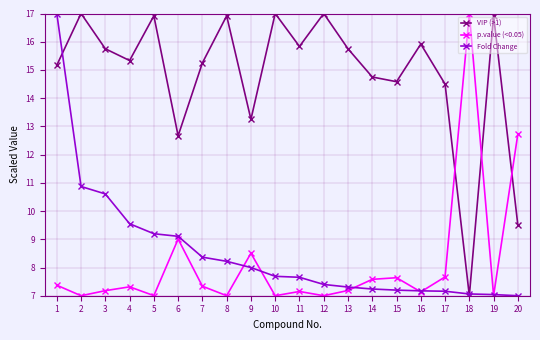

Does the chart have visible grid lines?

Yes